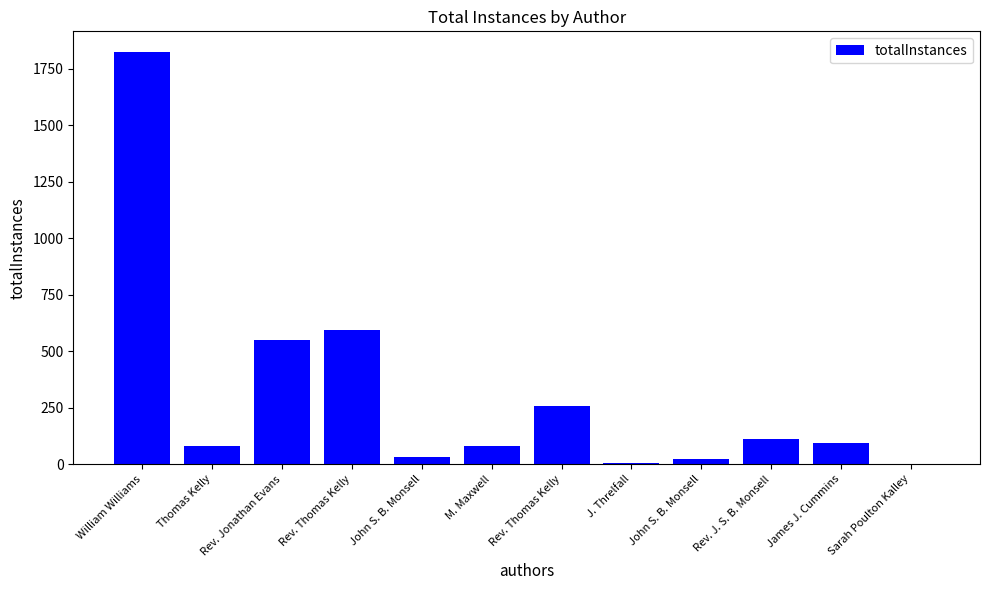

What is the greatest value displayed?

1824